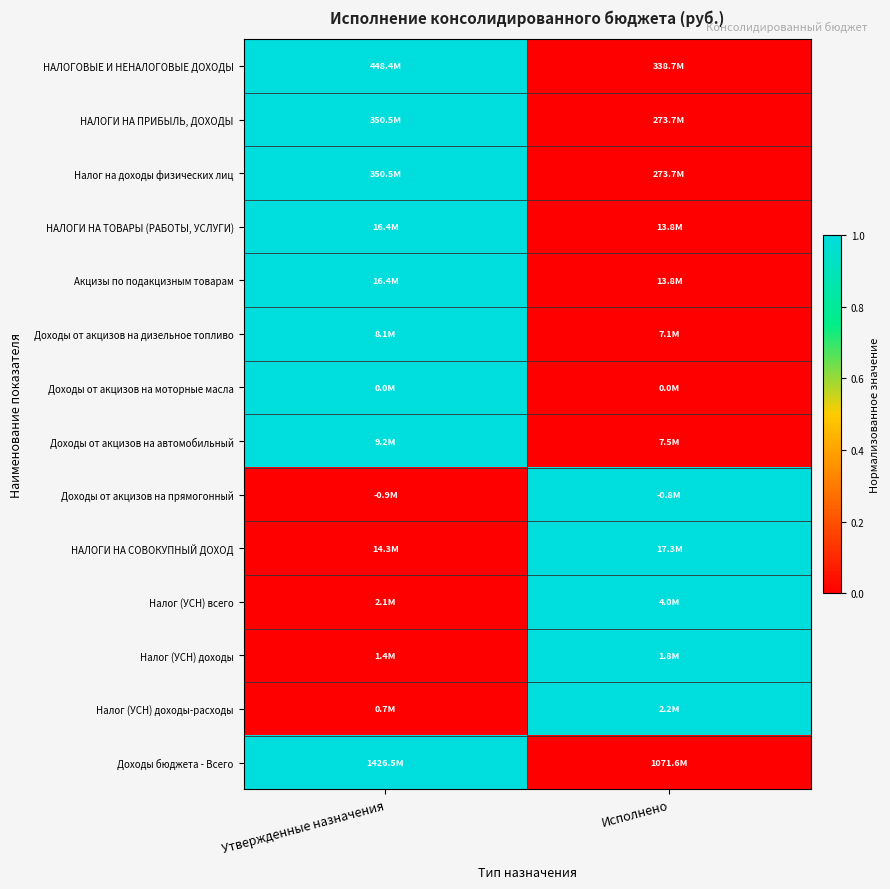

Reading left to right, list all the values displayed in this chart.

НАЛОГОВЫЕ И НЕНАЛОГОВЫЕ ДОХОДЫ: Утвержденные назначения=1	Исполнено=0
НАЛОГИ НА ПРИБЫЛЬ, ДОХОДЫ: Утвержденные назначения=1	Исполнено=0
Налог на доходы физических лиц: Утвержденные назначения=1	Исполнено=0
НАЛОГИ НА ТОВАРЫ (РАБОТЫ, УСЛУГИ): Утвержденные назначения=1	Исполнено=0
Акцизы по подакцизным товарам: Утвержденные назначения=1	Исполнено=0
Доходы от акцизов на дизельное топливо: Утвержденные назначения=1	Исполнено=0
Доходы от акцизов на моторные масла: Утвержденные назначения=1	Исполнено=0
Доходы от акцизов на автомобильный: Утвержденные назначения=1	Исполнено=0
Доходы от акцизов на прямогонный: Утвержденные назначения=0	Исполнено=1
НАЛОГИ НА СОВОКУПНЫЙ ДОХОД: Утвержденные назначения=0	Исполнено=1
Налог (УСН) всего: Утвержденные назначения=0	Исполнено=1
Налог (УСН) доходы: Утвержденные назначения=0	Исполнено=1
Налог (УСН) доходы-расходы: Утвержденные назначения=0	Исполнено=1
Доходы бюджета - Всего: Утвержденные назначения=1	Исполнено=0